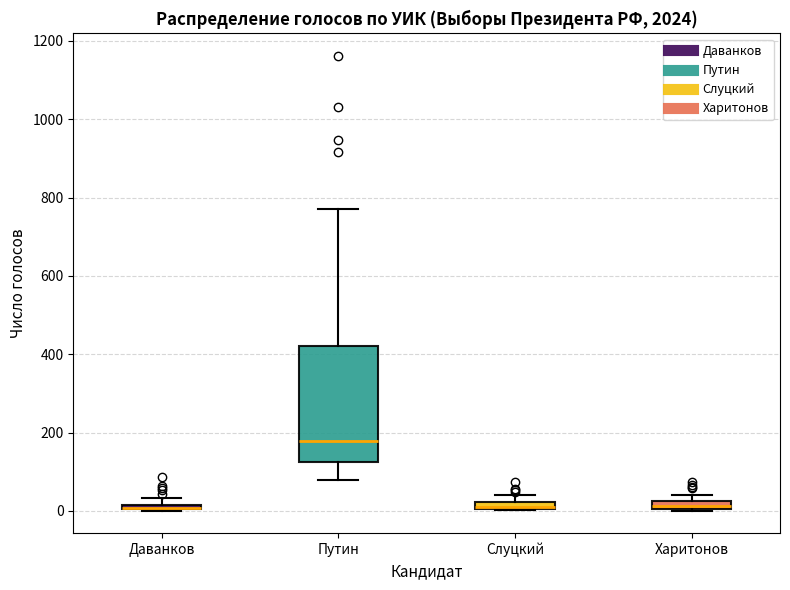

Which box is the tallest, from its lower edge to its upper edge?

Путин